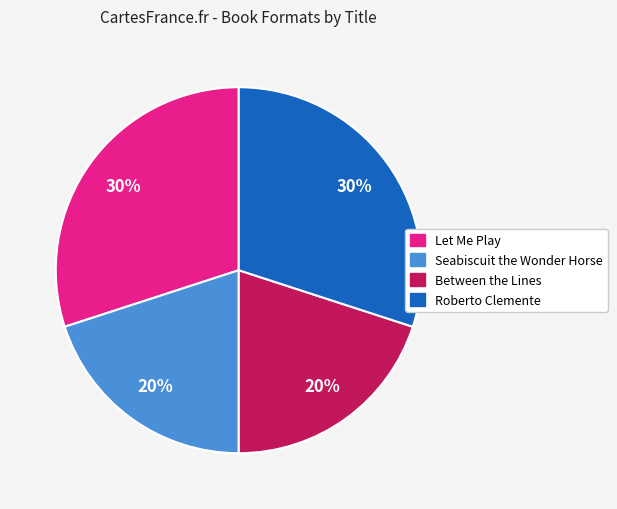

How many slices are in this pie chart?

4